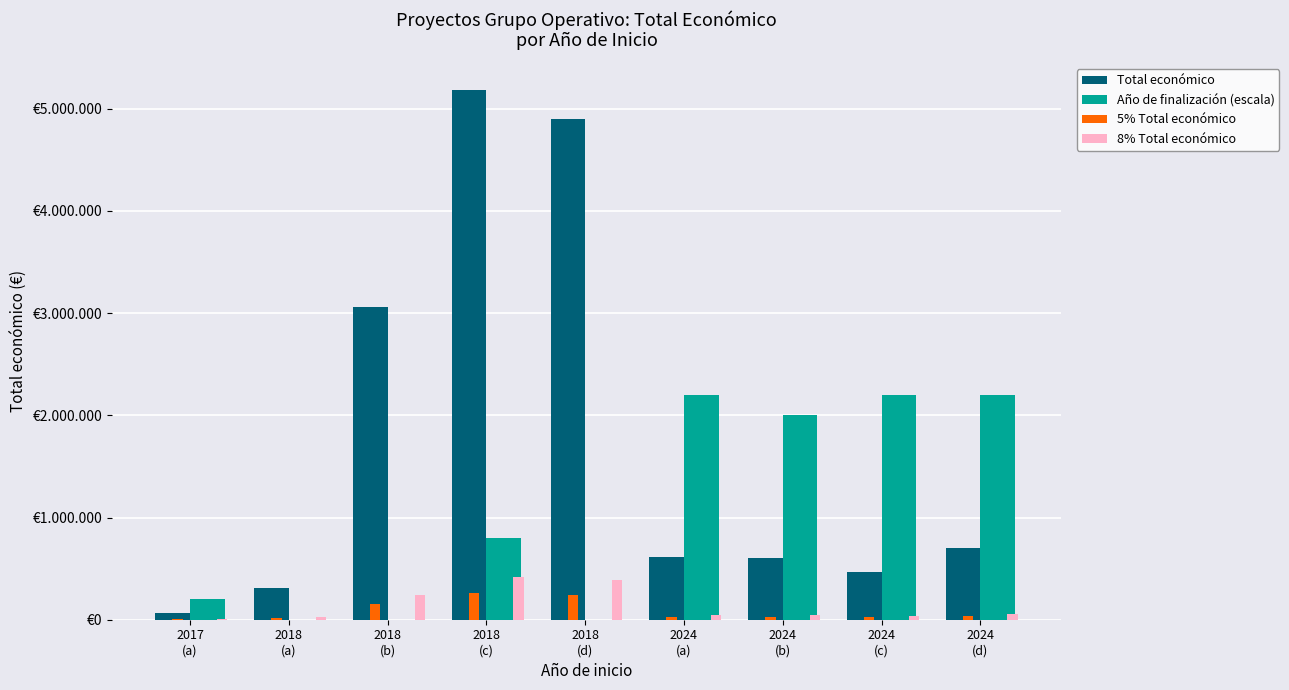

Does the chart contain stacked bars?

No